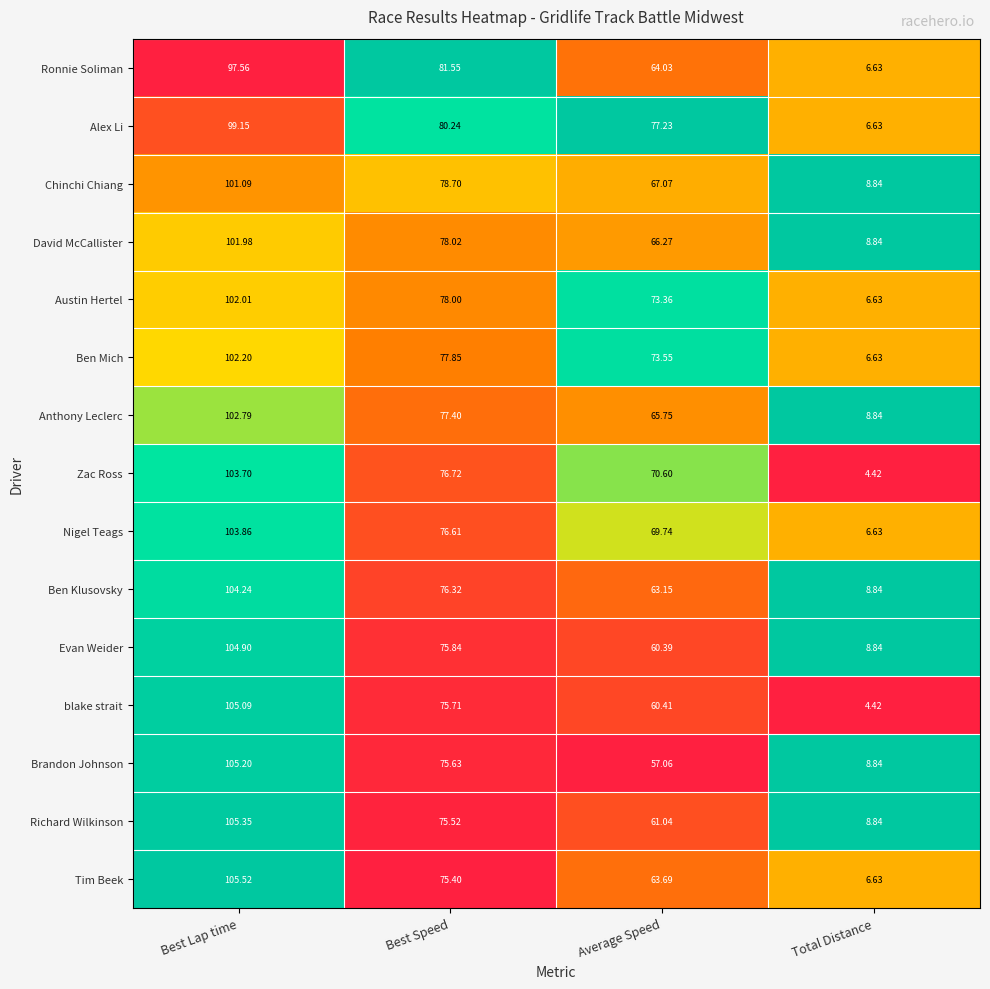

Which category has the lowest value in the Evan Weider series?

Total Distance